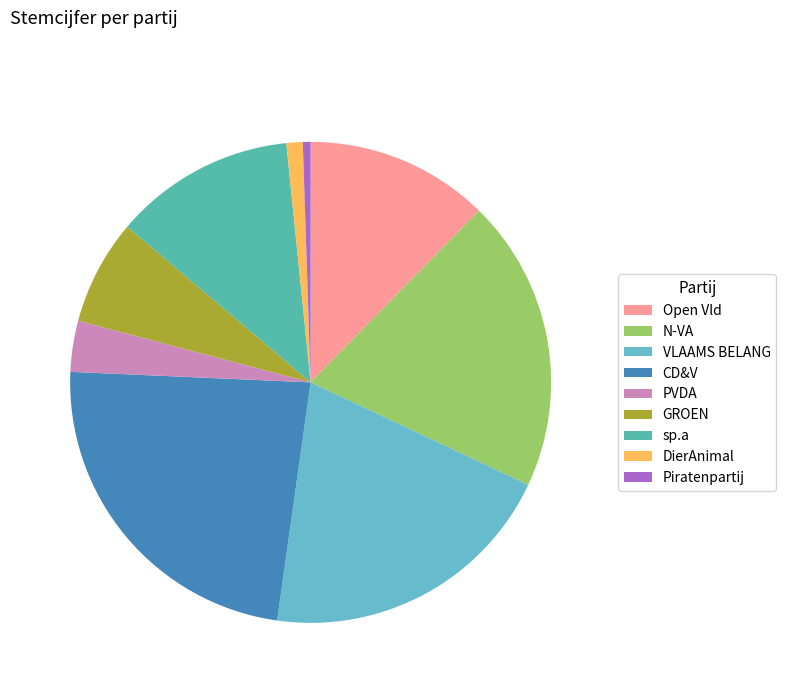

To the nearest percent, what percentage of the pie is Open Vld?

12%